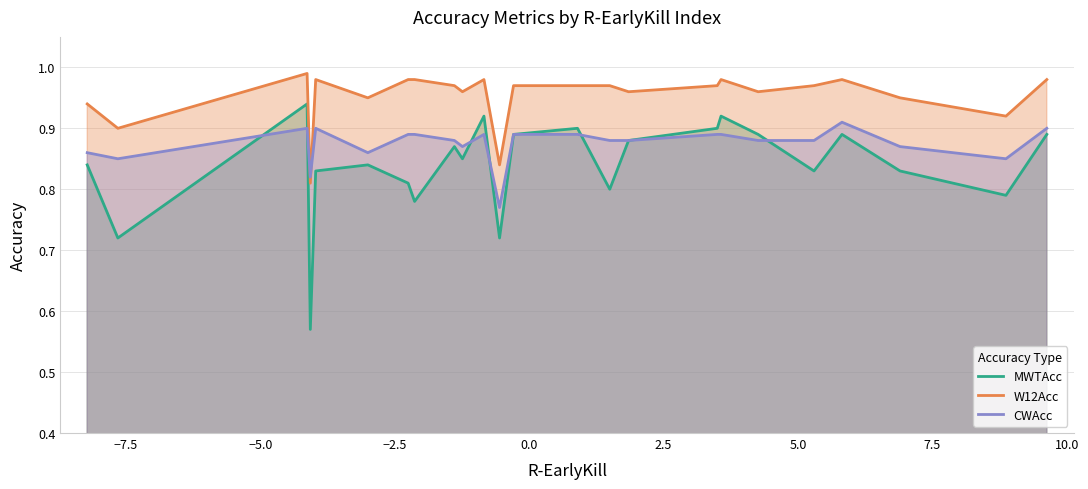

What are all the series names shown in the legend?

MWTAcc, W12Acc, CWAcc